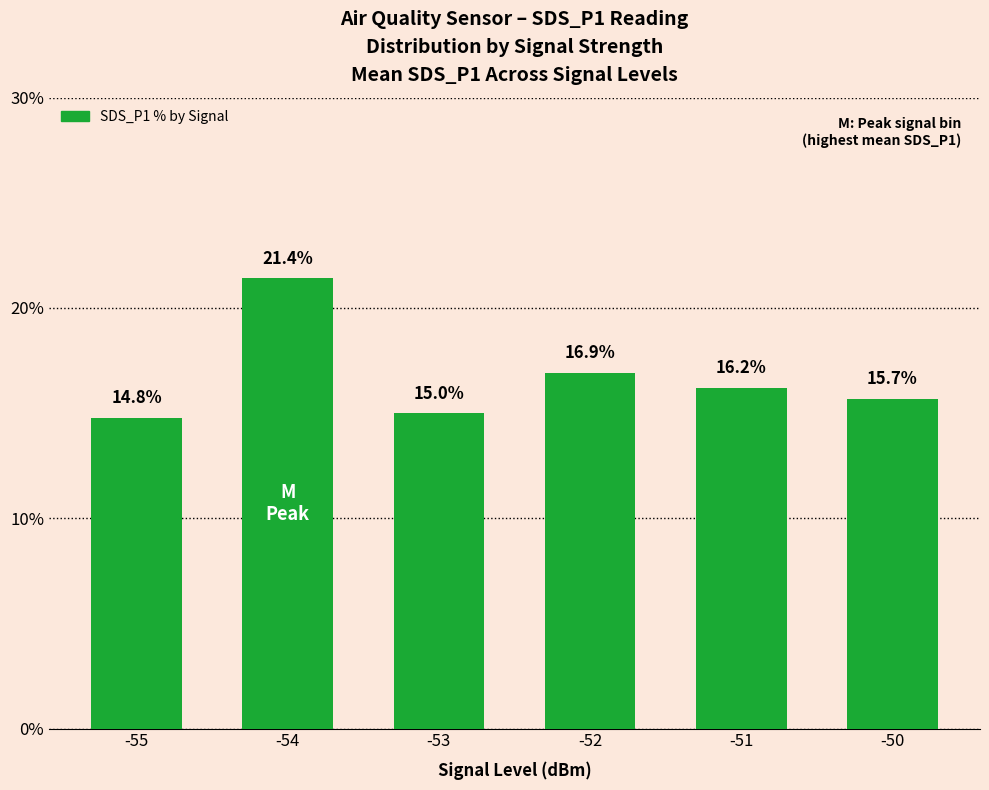

The chart shows a value of 15.7 at -50. True or false?

True